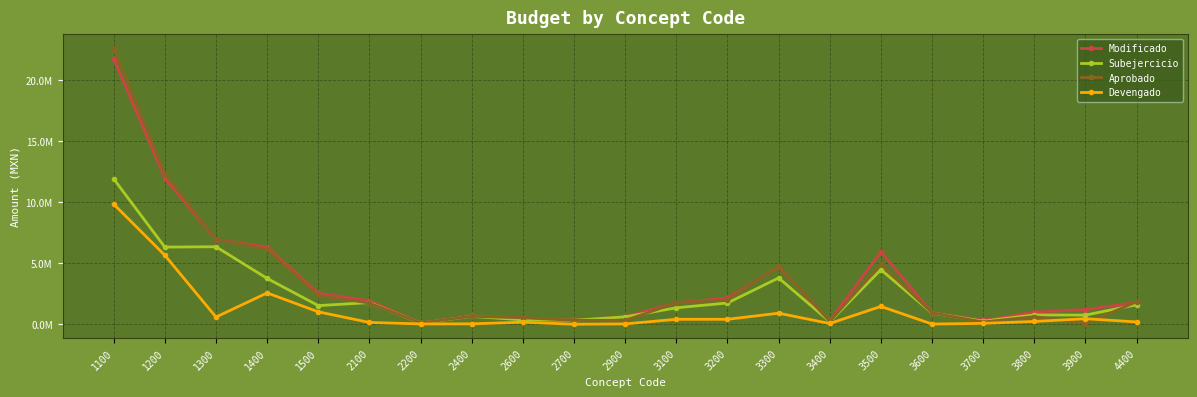

Which series has the largest range (max minus min)?

Aprobado